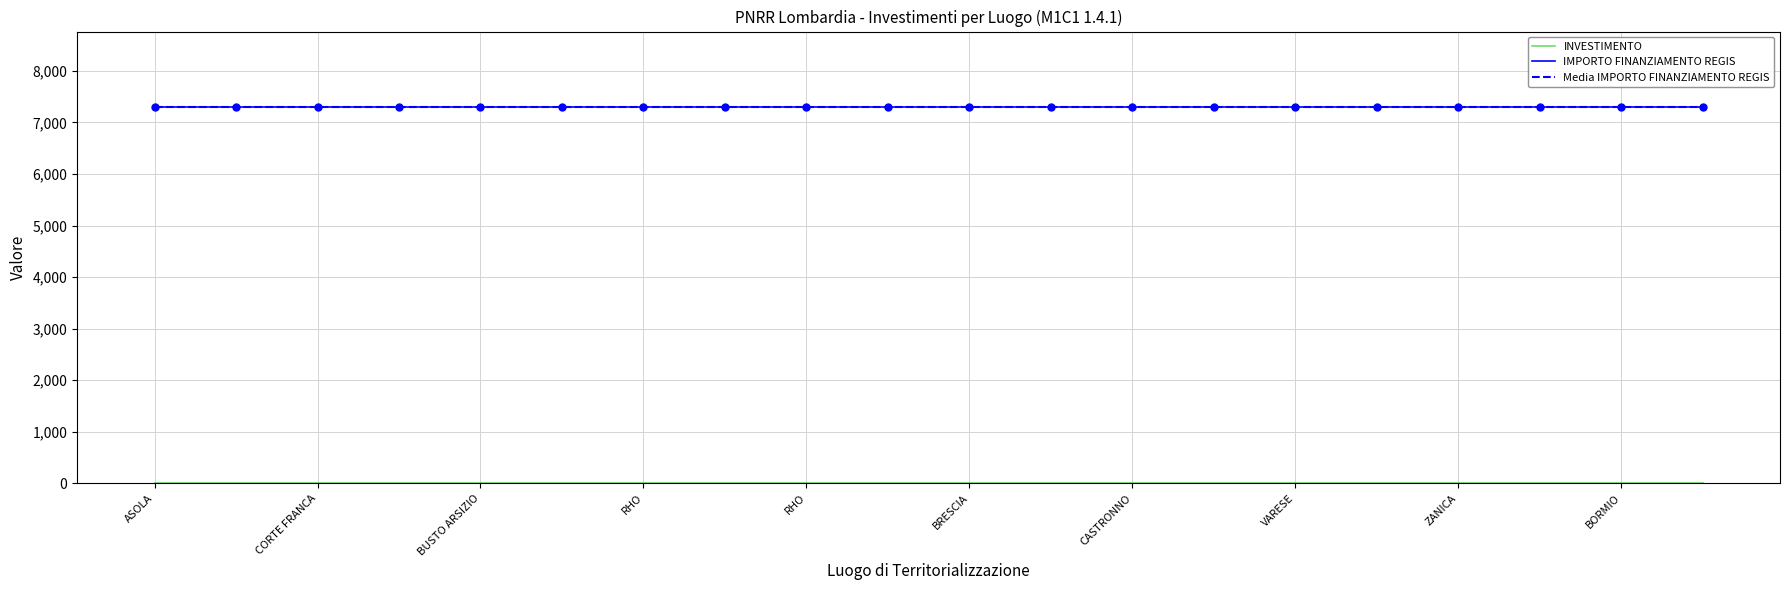

At which label does IMPORTO FINANZIAMENTO REGIS reach its peak?

ASOLA